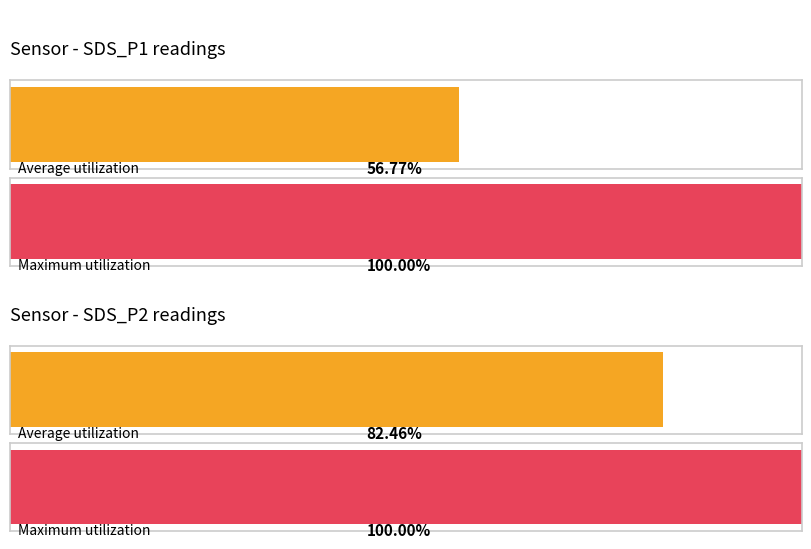

Which series has the largest range (max minus min)?

SDS_P1